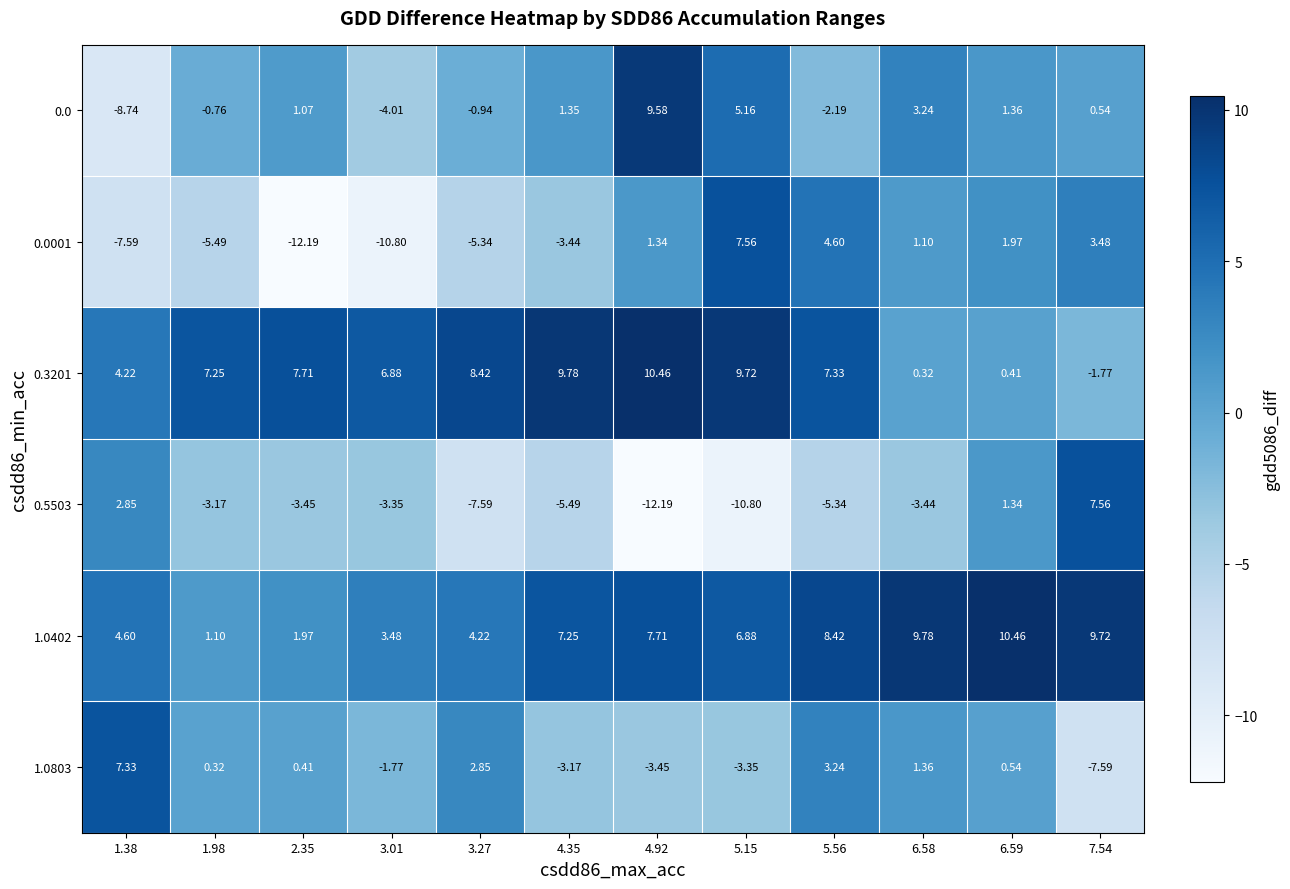

How many distinct data groups are displayed?

6